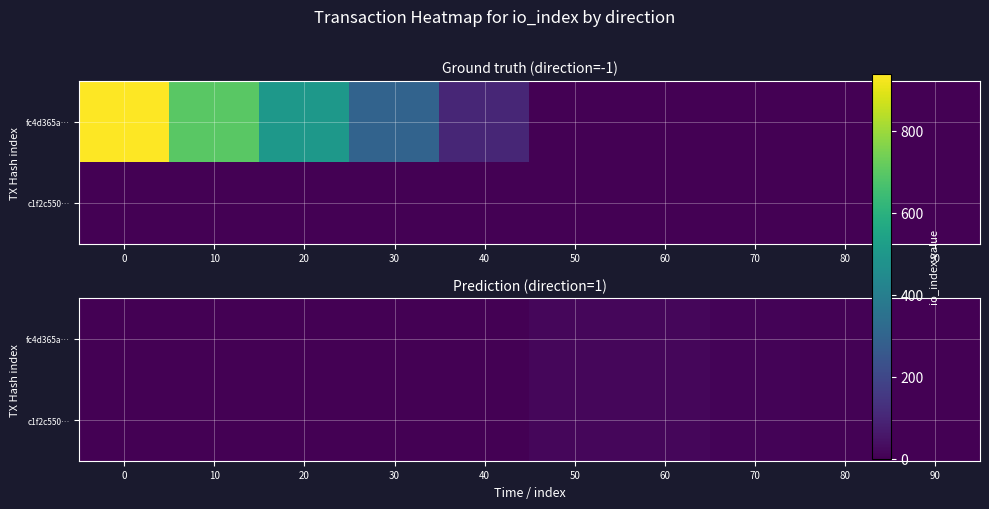

Which series has the widest spread of values?

fc4d365a…